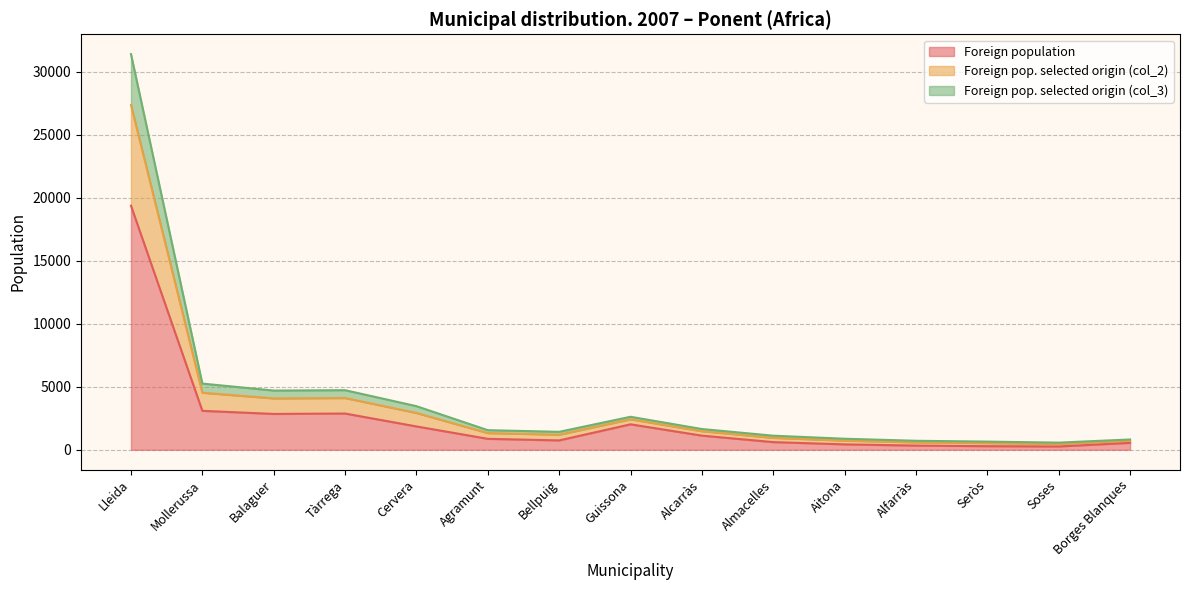

The value of Foreign population at Balaguer is 2847. True or false?

True